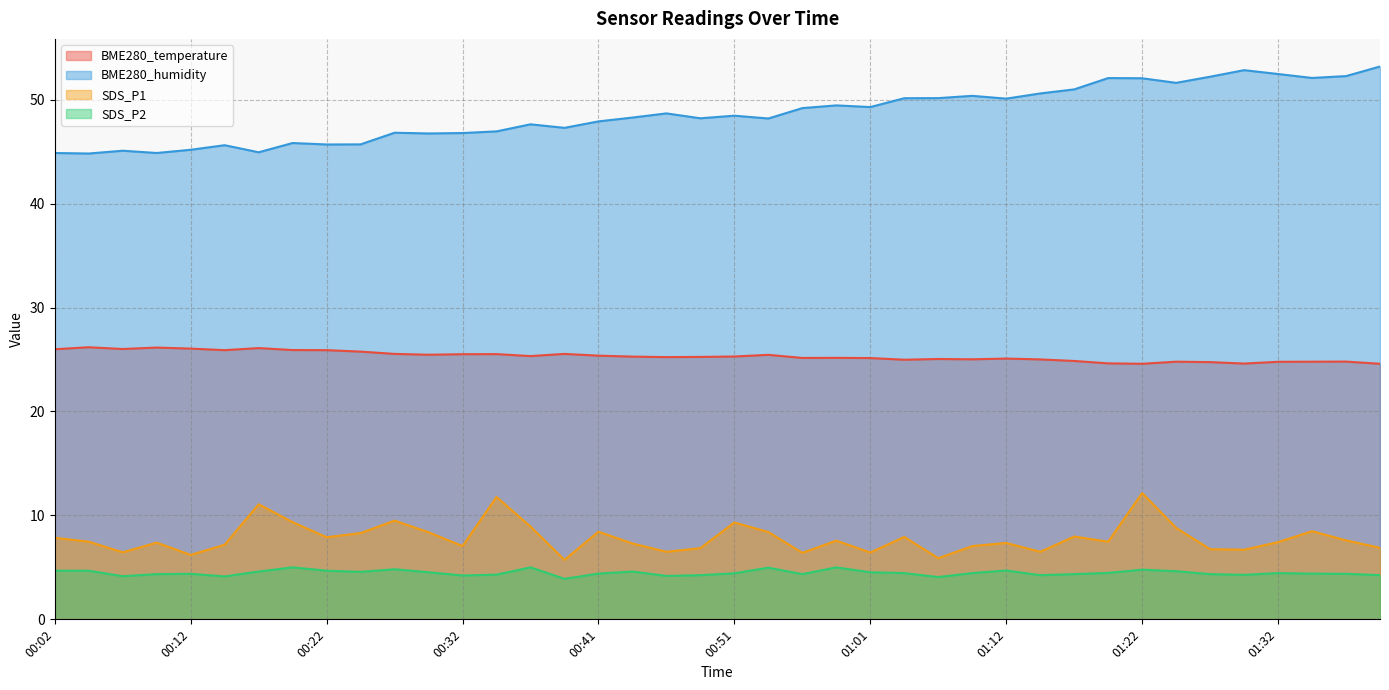

What is the value of the SDS_P2 point at the 33rd from the left?

4.8